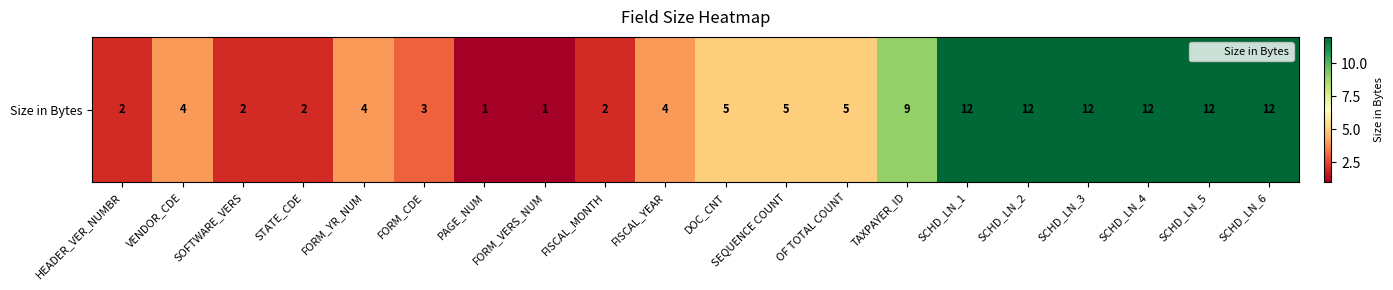

Rank the categories by value from lowest to highest.

PAGE_NUM, FORM_VERS_NUM, HEADER_VER_NUMBR, SOFTWARE_VERS, STATE_CDE, FISCAL_MONTH, FORM_CDE, VENDOR_CDE, FORM_YR_NUM, FISCAL_YEAR, DOC_CNT, SEQUENCE COUNT, OF TOTAL COUNT, TAXPAYER_ID, SCHD_LN_1, SCHD_LN_2, SCHD_LN_3, SCHD_LN_4, SCHD_LN_5, SCHD_LN_6